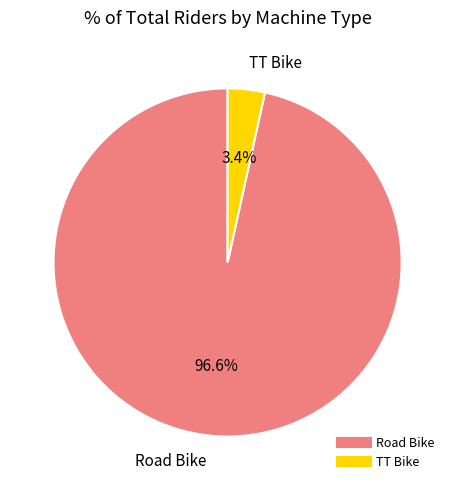

True or false: Road Bike accounts for 97% of the total.

True